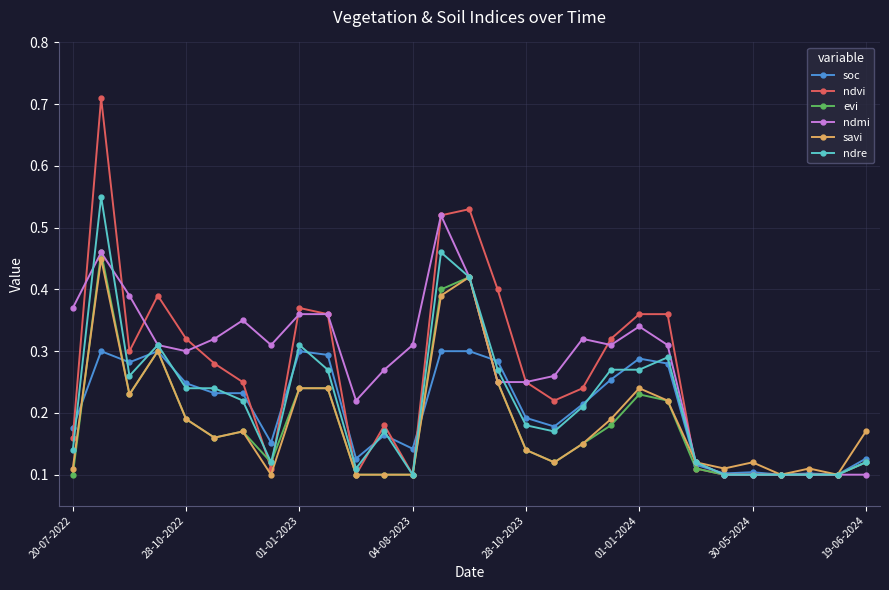

Count the soc values in the range 0 to 1.

29